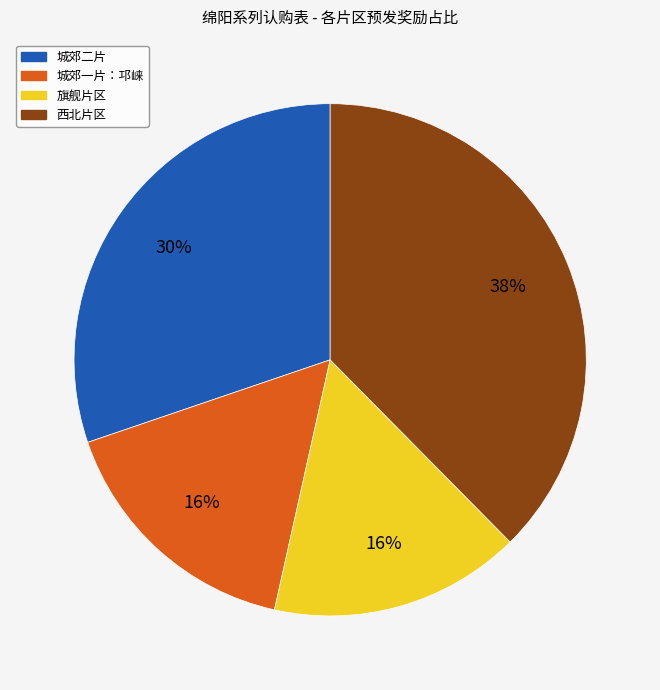

Which slice is the largest?

西北片区